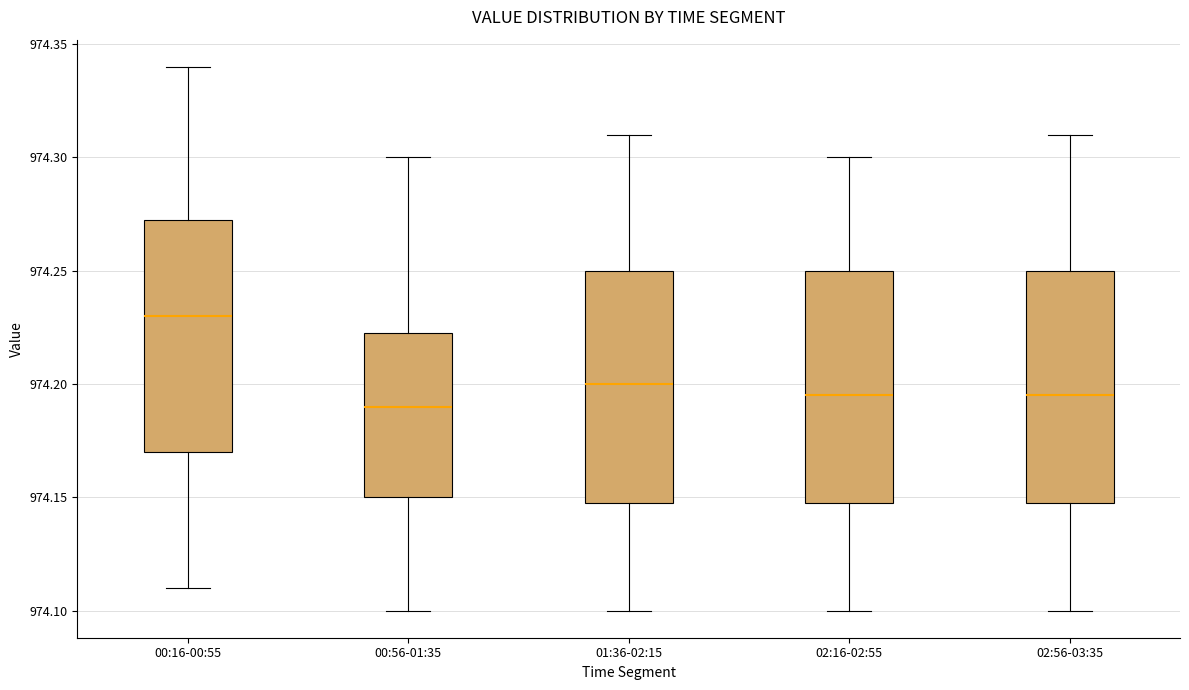

Where is the lower edge of the box for 02:16-02:55 on the y-axis? The values are not printed on the chart, so give them approximately, as read against the axis.

974.150